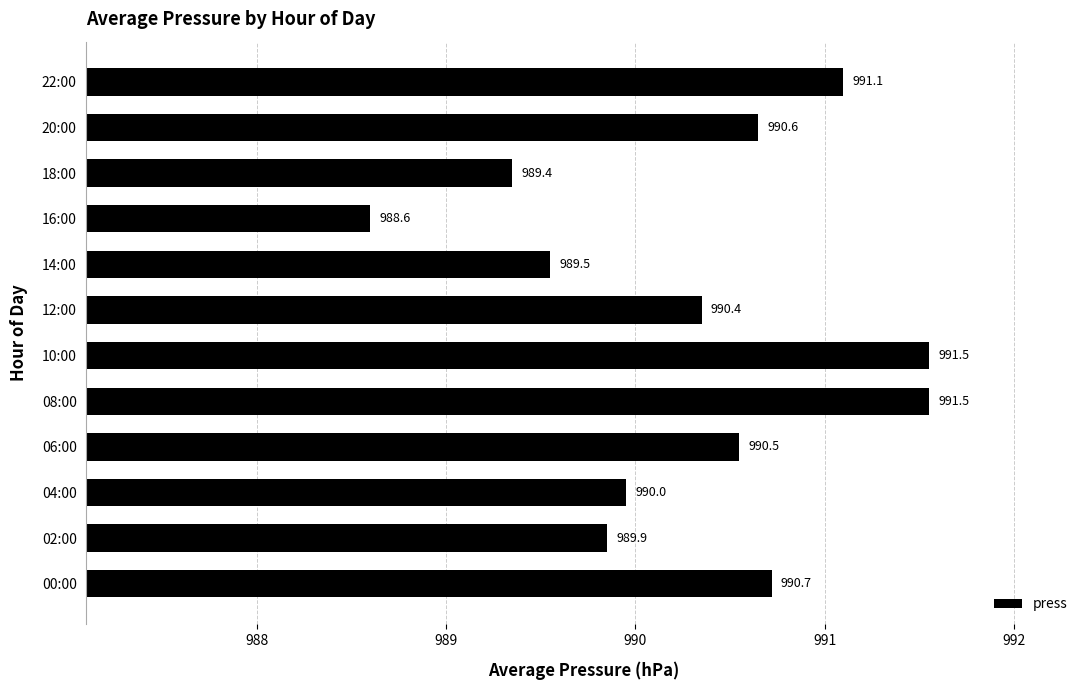

Which category has the lowest value across all series?

16:00